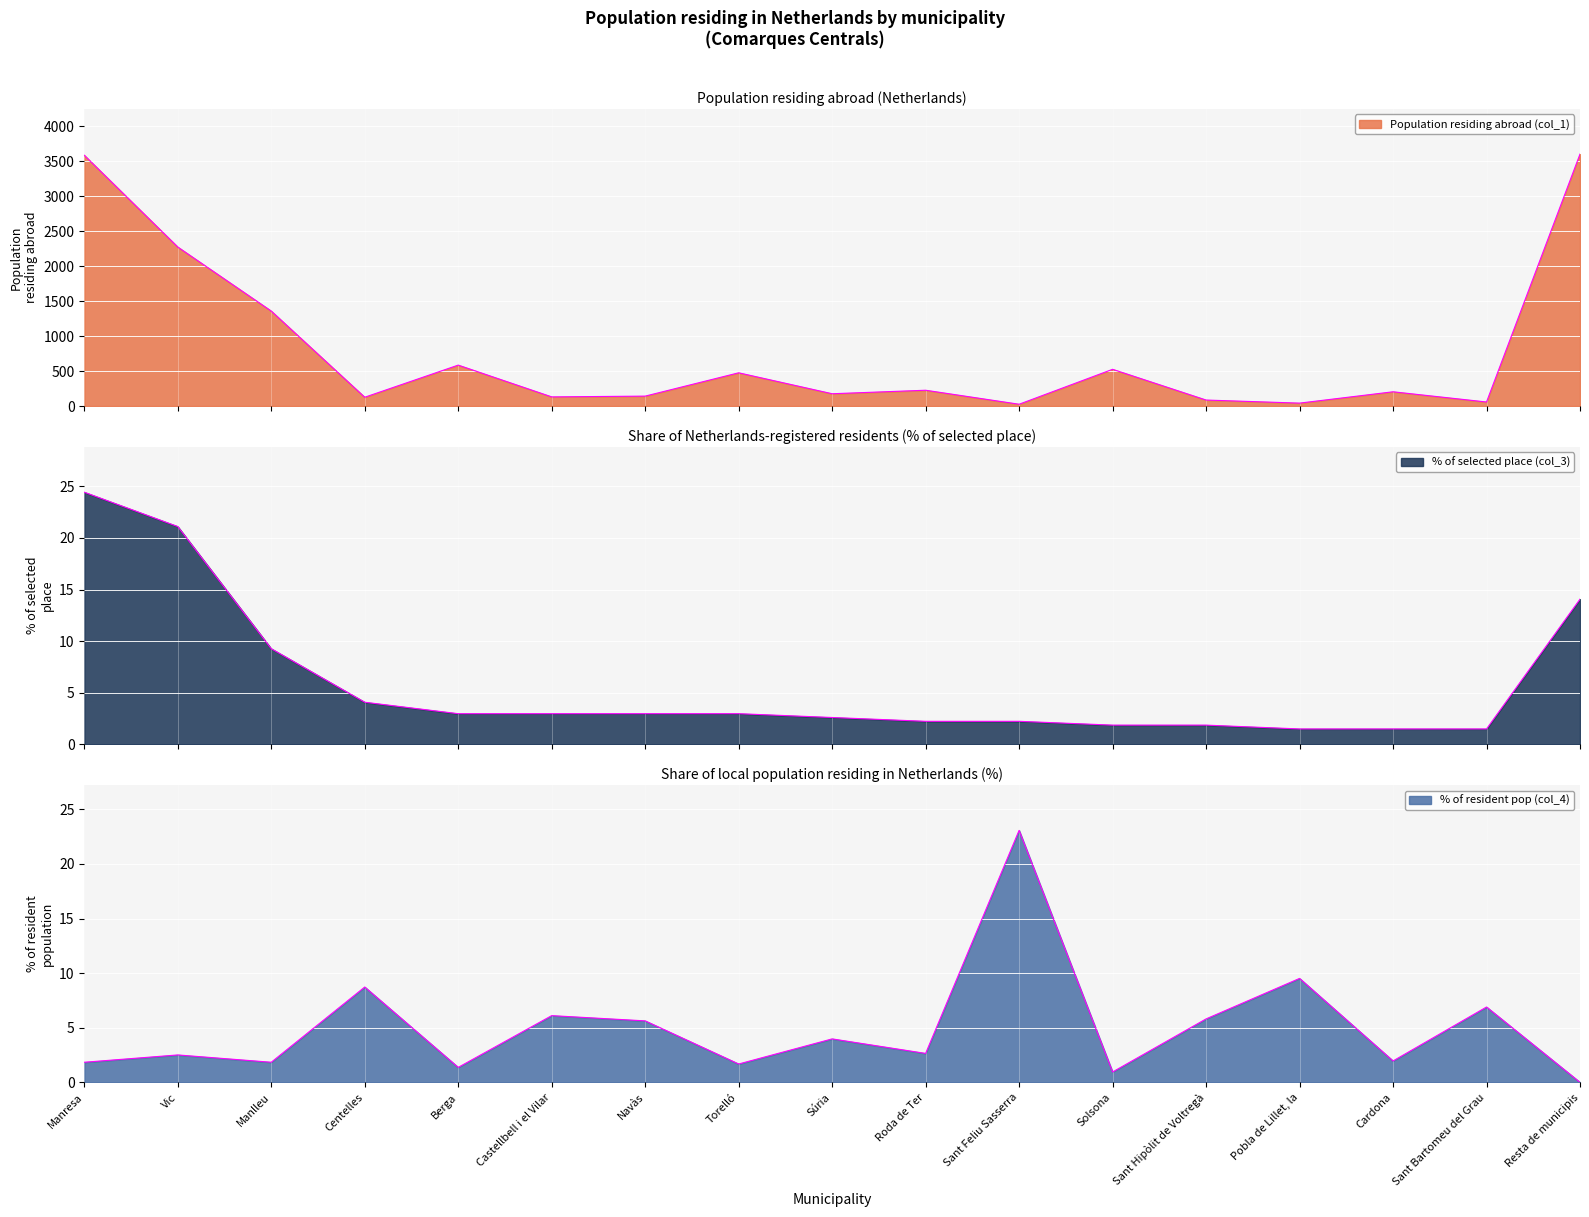

What is the value of the % of resident pop (col_4) point at the 3rd from the left?

1.8